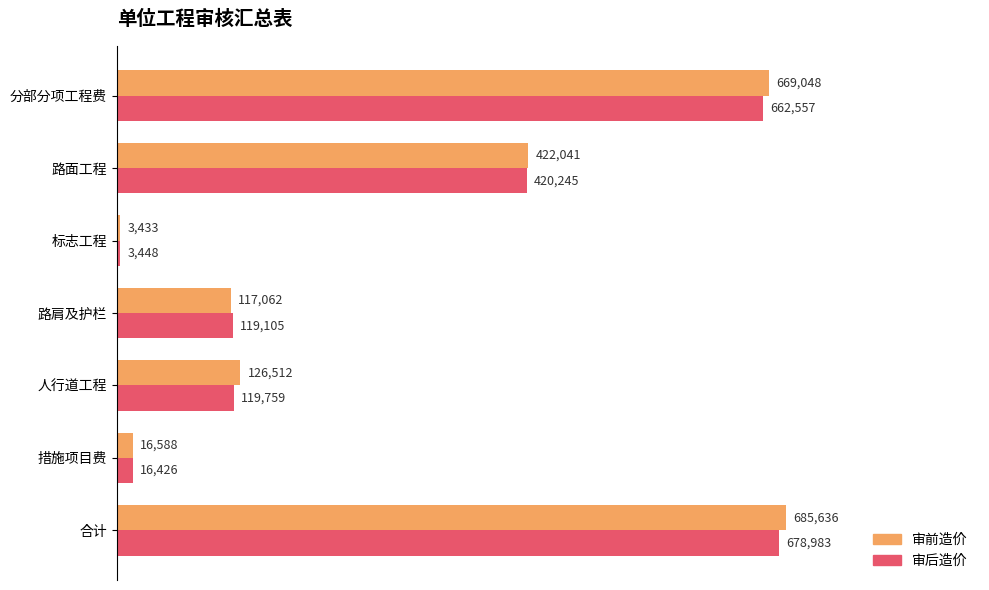

Which category has the highest value in the 审后造价 series?

合计